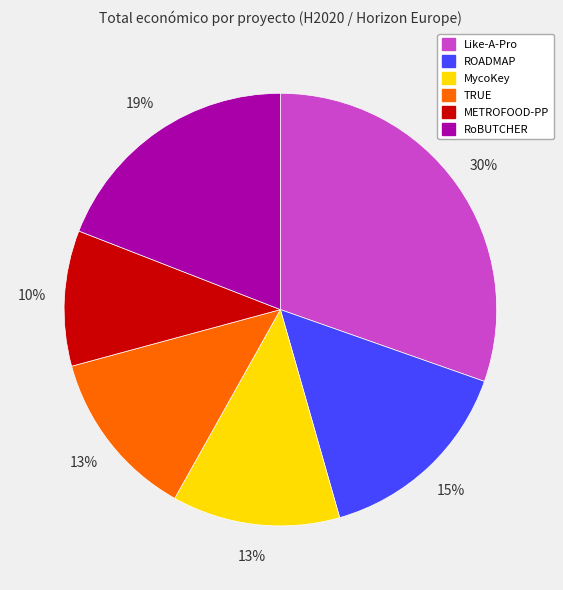

Is the sum of Like-A-Pro and ROADMAP greater than half?

No